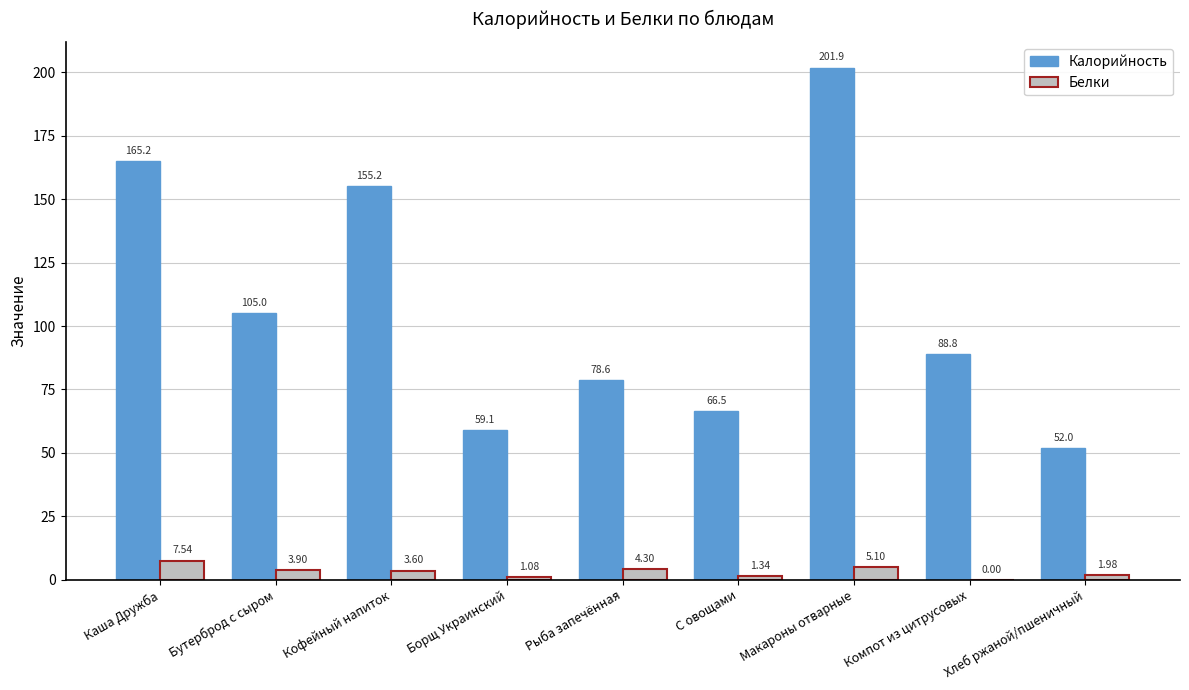

Which series changed the most between Кофейный напиток and Рыба запечённая?

Калорийность